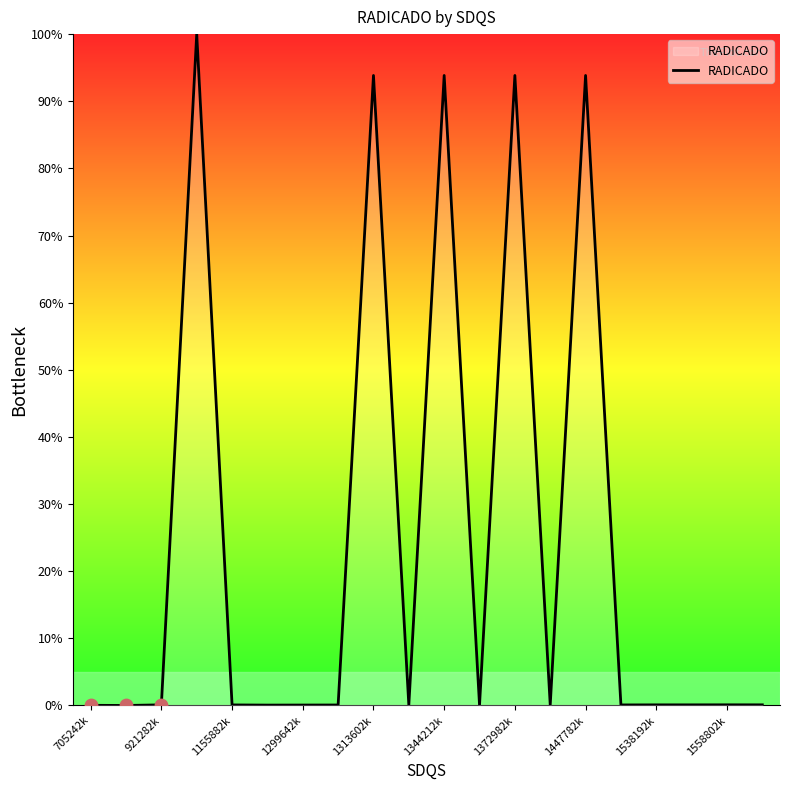

What is the maximum value shown in the chart?

100.0